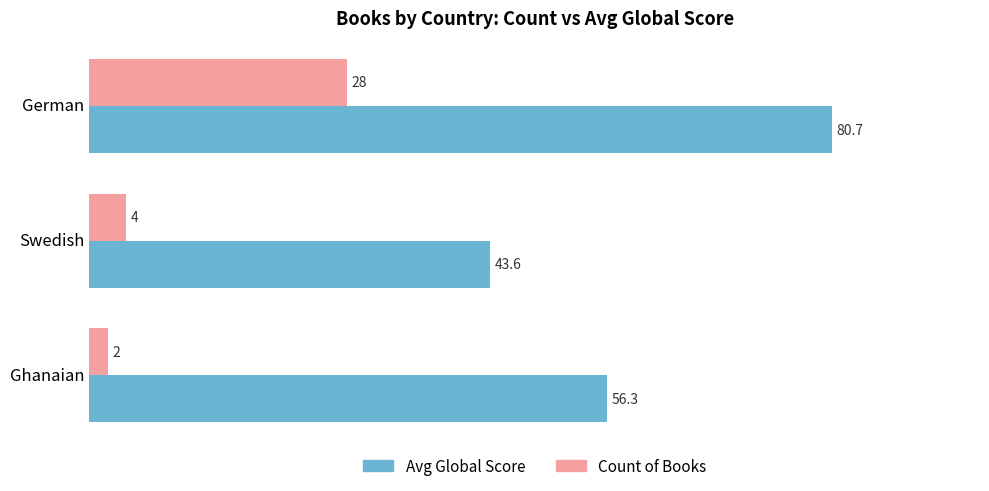

Is the value of Count of Books at Ghanaian greater than the value of Avg Global Score at Swedish?

No